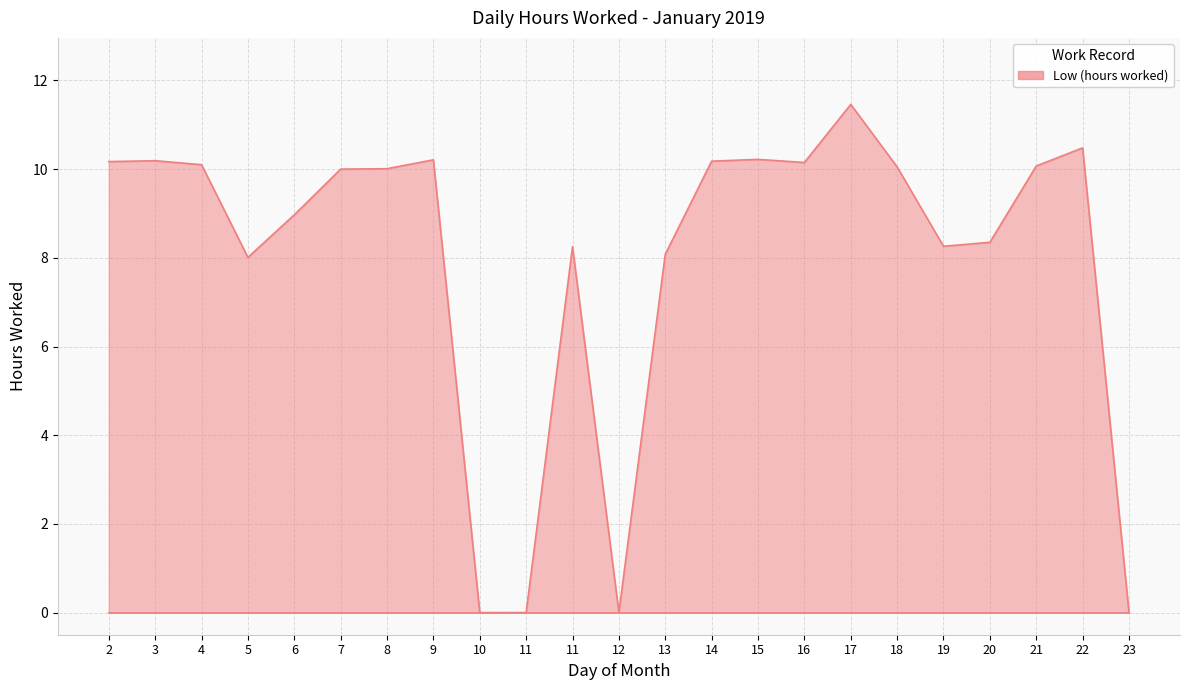

What is the difference between the maximum and minimum values?

11.5